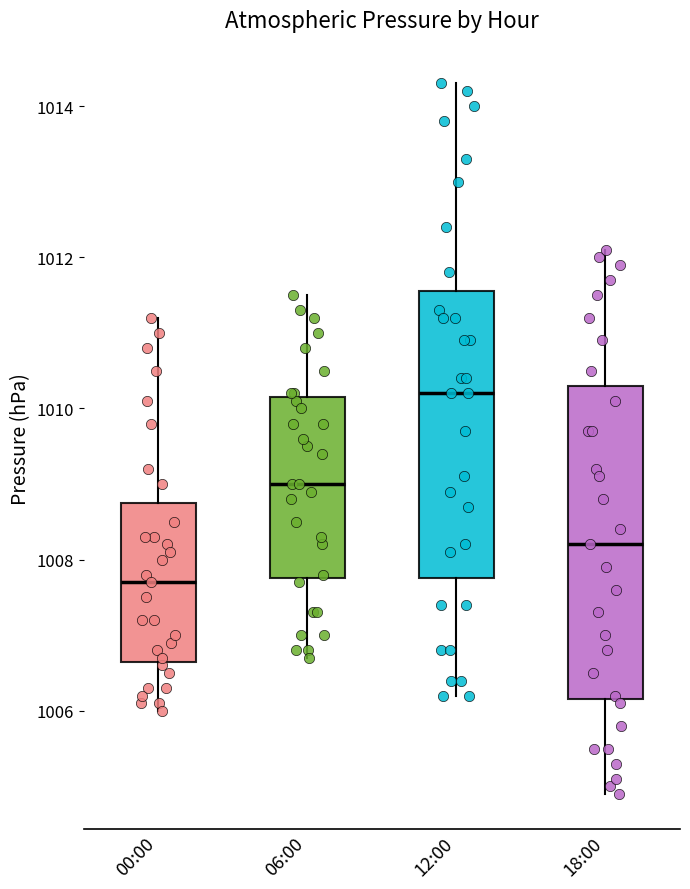

Where does the upper whisker of the box for 06:00 end on the y-axis? The values are not printed on the chart, so give them approximately, as read against the axis.

1011.6